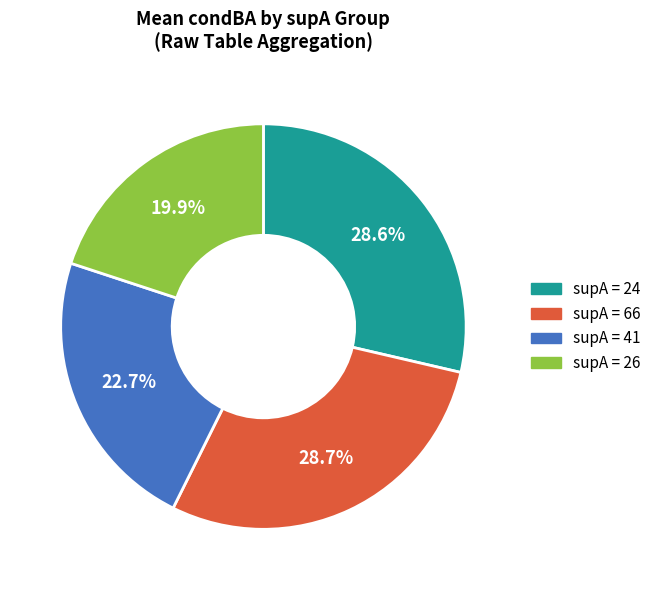

Does any single category account for the majority?

No